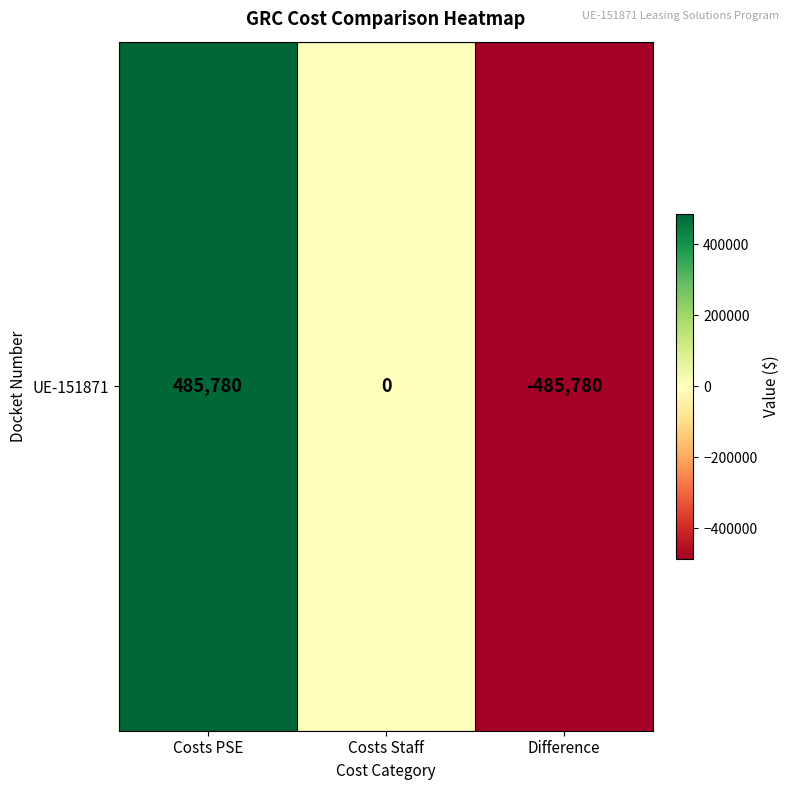

List the labels in order of value, largest first.

Costs PSE, Costs Staff, Difference